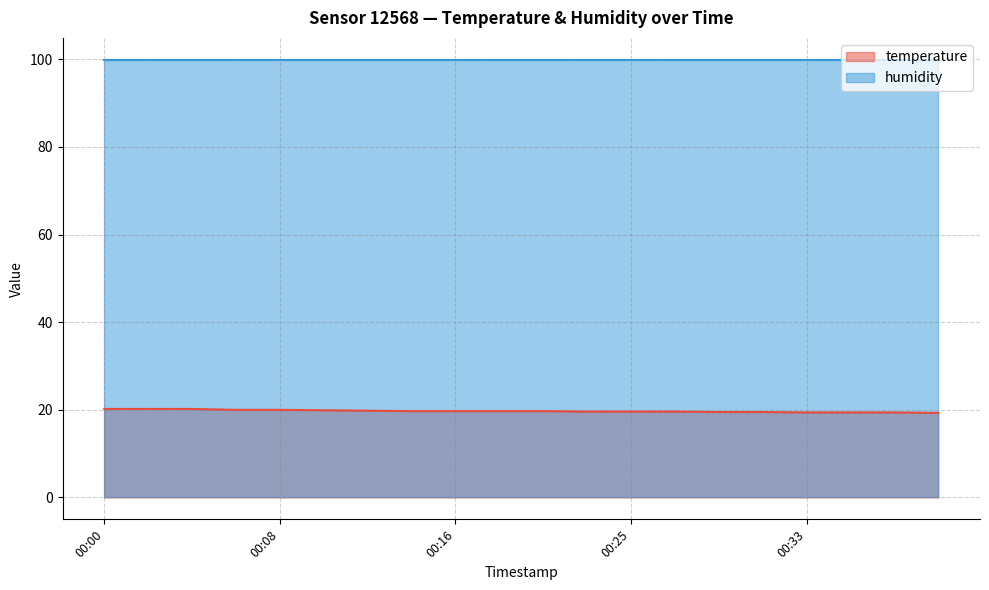

List the labels in order of value, largest first.

00:00, 00:02, 00:04, 00:06, 00:08, 00:10, 00:12, 00:14, 00:16, 00:18, 00:20, 00:23, 00:25, 00:27, 00:29, 00:31, 00:33, 00:35, 00:37, 00:39